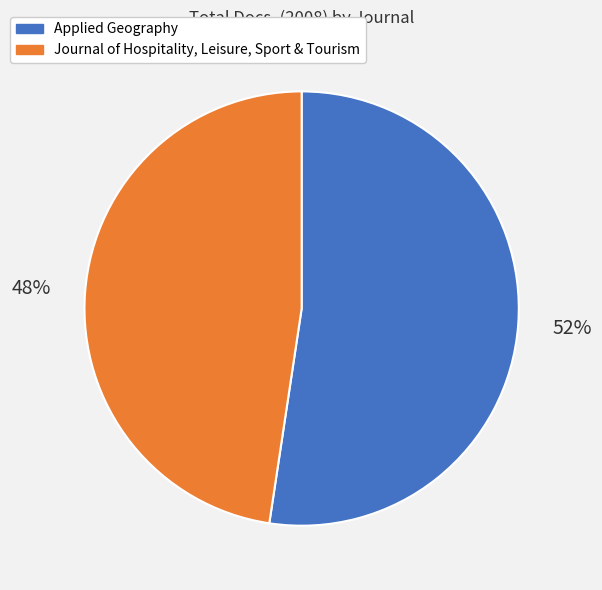

To the nearest percent, what is the average slice percentage?

50%